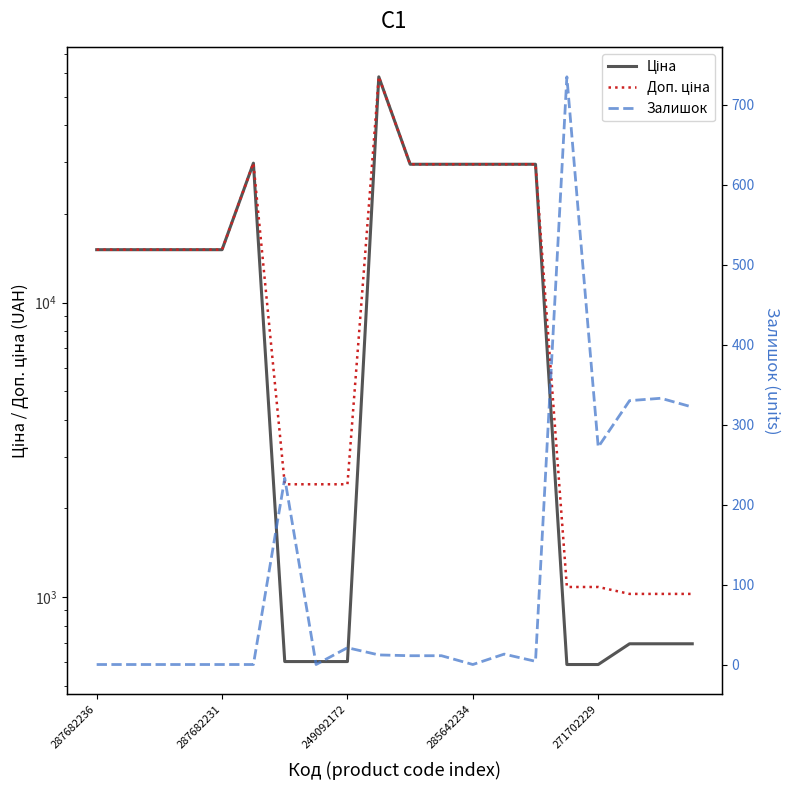

True or false: Залишок has a value of 0.0 at 287682236.

True